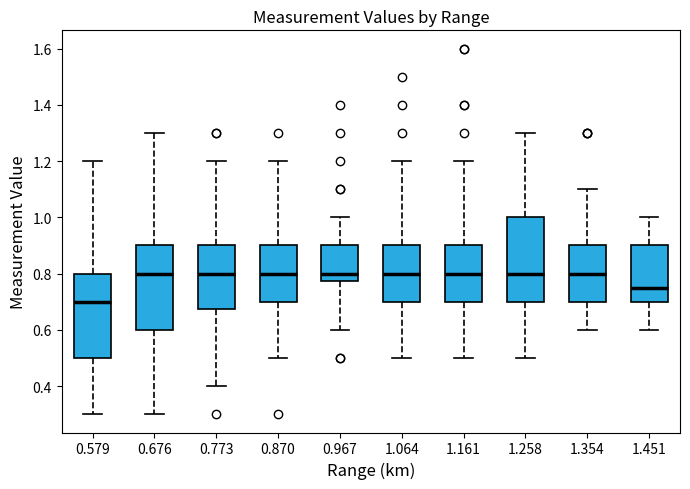

Reading left to right, transcribe this box plot: for each box, give where its median line is, the range the box spans, and where its two whiskers end, as read against the y-axis. The values are not printed on the chart, so give them approximately, as read against the axis.

0.579: median 0.70, box 0.50 to 0.80, whiskers 0.30 to 1.20
0.676: median 0.80, box 0.60 to 0.90, whiskers 0.30 to 1.30
0.773: median 0.80, box 0.68 to 0.90, whiskers 0.40 to 1.20
0.870: median 0.80, box 0.70 to 0.90, whiskers 0.50 to 1.20
0.967: median 0.80, box 0.78 to 0.90, whiskers 0.60 to 1.00
1.064: median 0.80, box 0.70 to 0.90, whiskers 0.50 to 1.20
1.161: median 0.80, box 0.70 to 0.90, whiskers 0.50 to 1.20
1.258: median 0.80, box 0.70 to 1.00, whiskers 0.50 to 1.30
1.354: median 0.80, box 0.70 to 0.90, whiskers 0.60 to 1.10
1.451: median 0.76, box 0.70 to 0.90, whiskers 0.60 to 1.00